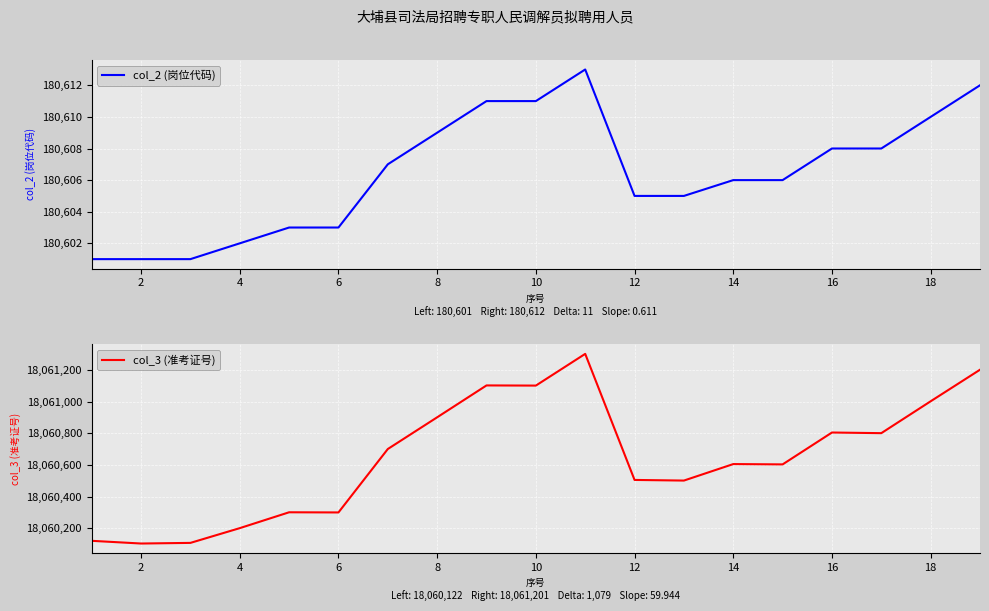

Is it true that col_2 (岗位代码) equals 180609 at 8?

True